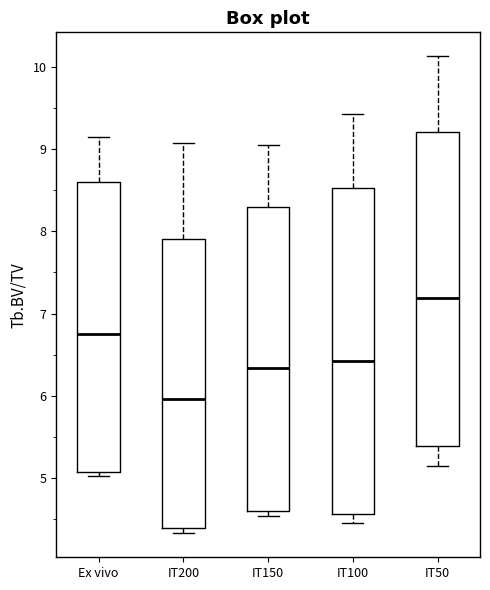

Where is the lower edge of the box for IT200 on the y-axis? The values are not printed on the chart, so give them approximately, as read against the axis.

4.4